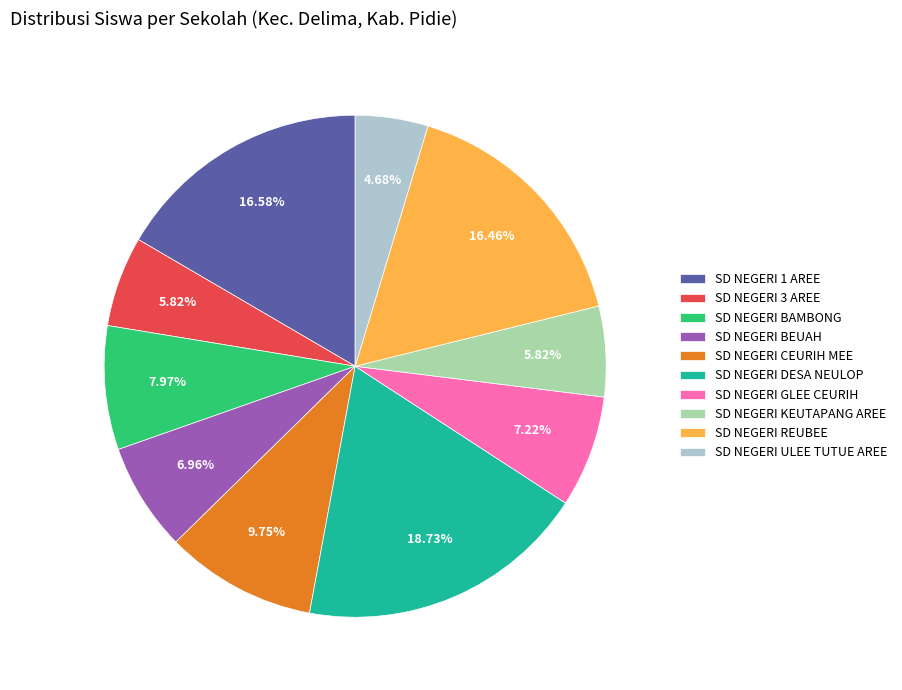

Is the sum of SD NEGERI BAMBONG and SD NEGERI GLEE CEURIH greater than half?

No